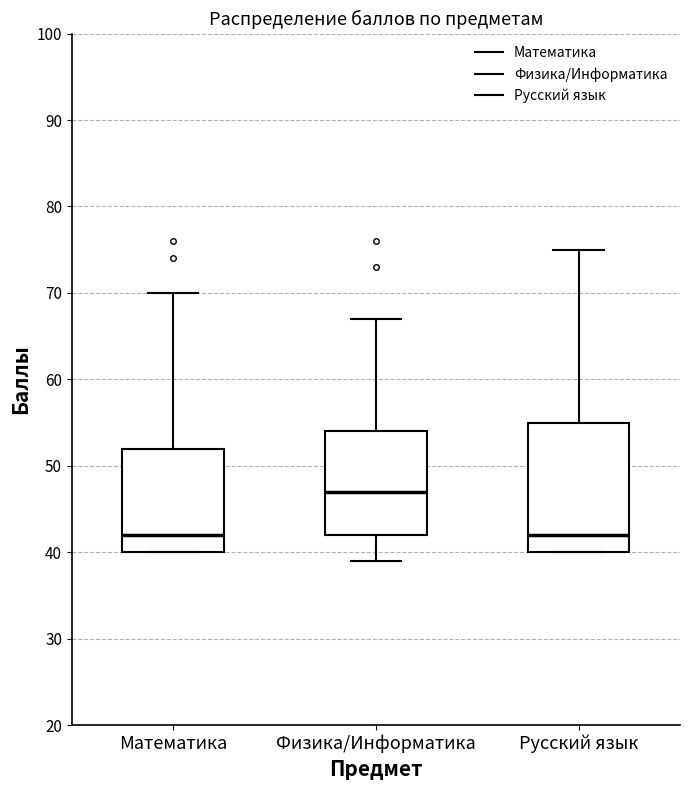

Where does the median line of the box for Русский язык sit on the y-axis? The values are not printed on the chart, so give them approximately, as read against the axis.

42